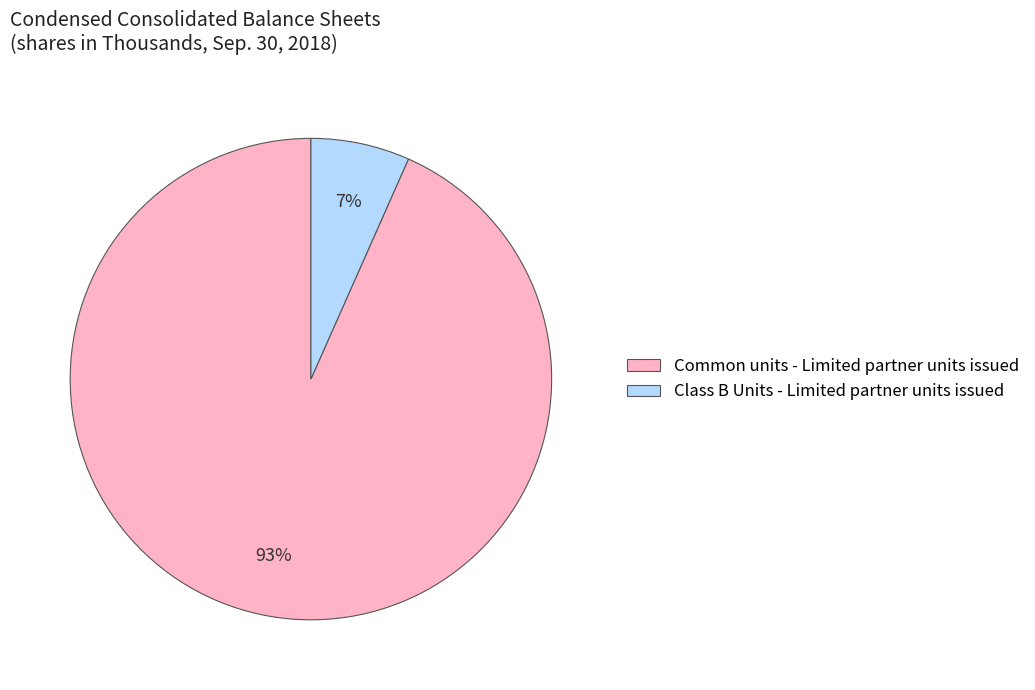

Rank the categories by value from lowest to highest.

Class B Units - Limited partner units issued, Common units - Limited partner units issued